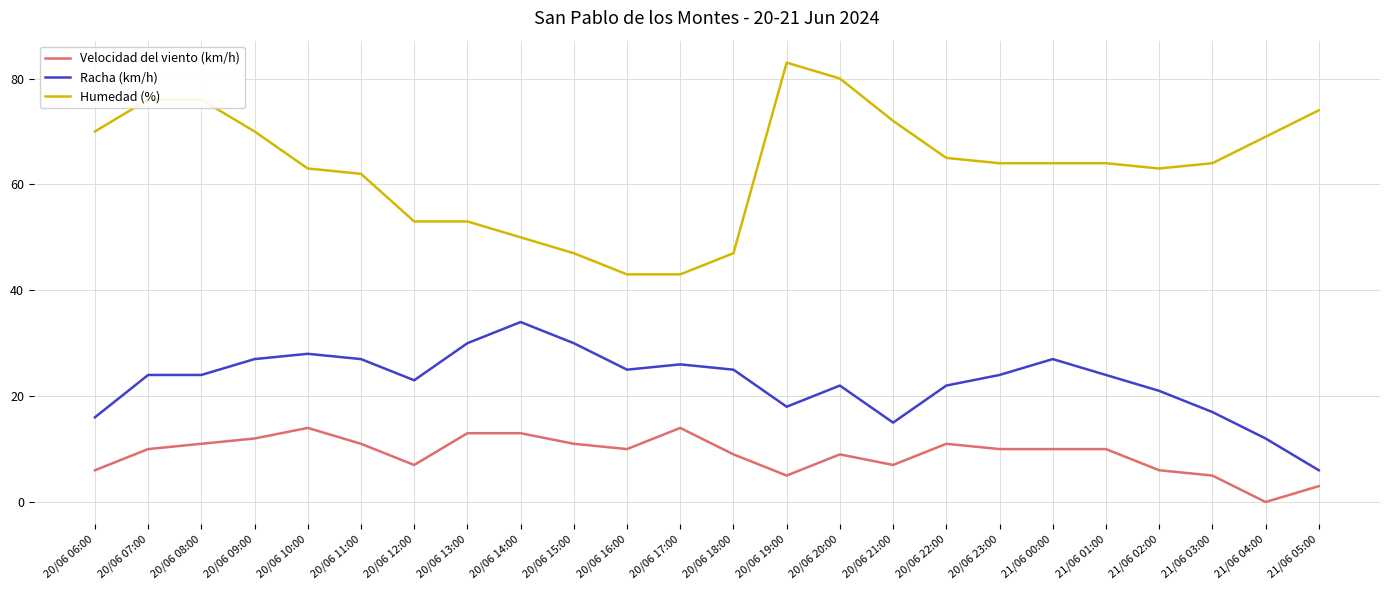

Is it true that Racha (km/h) equals 6 at 20/06 17:00?

False